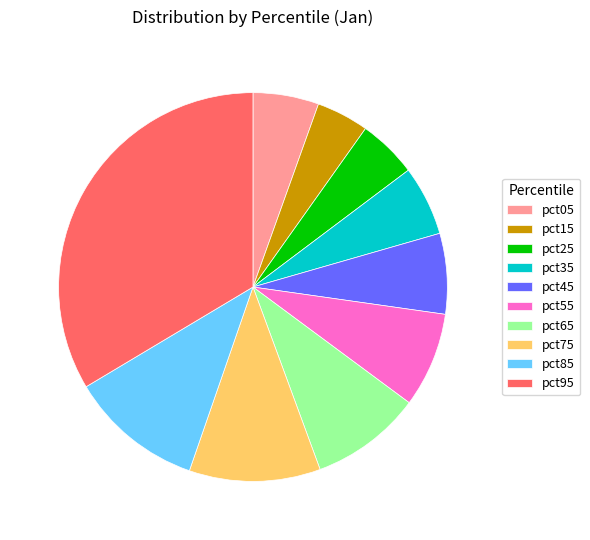

Is there a majority slice in this chart?

No